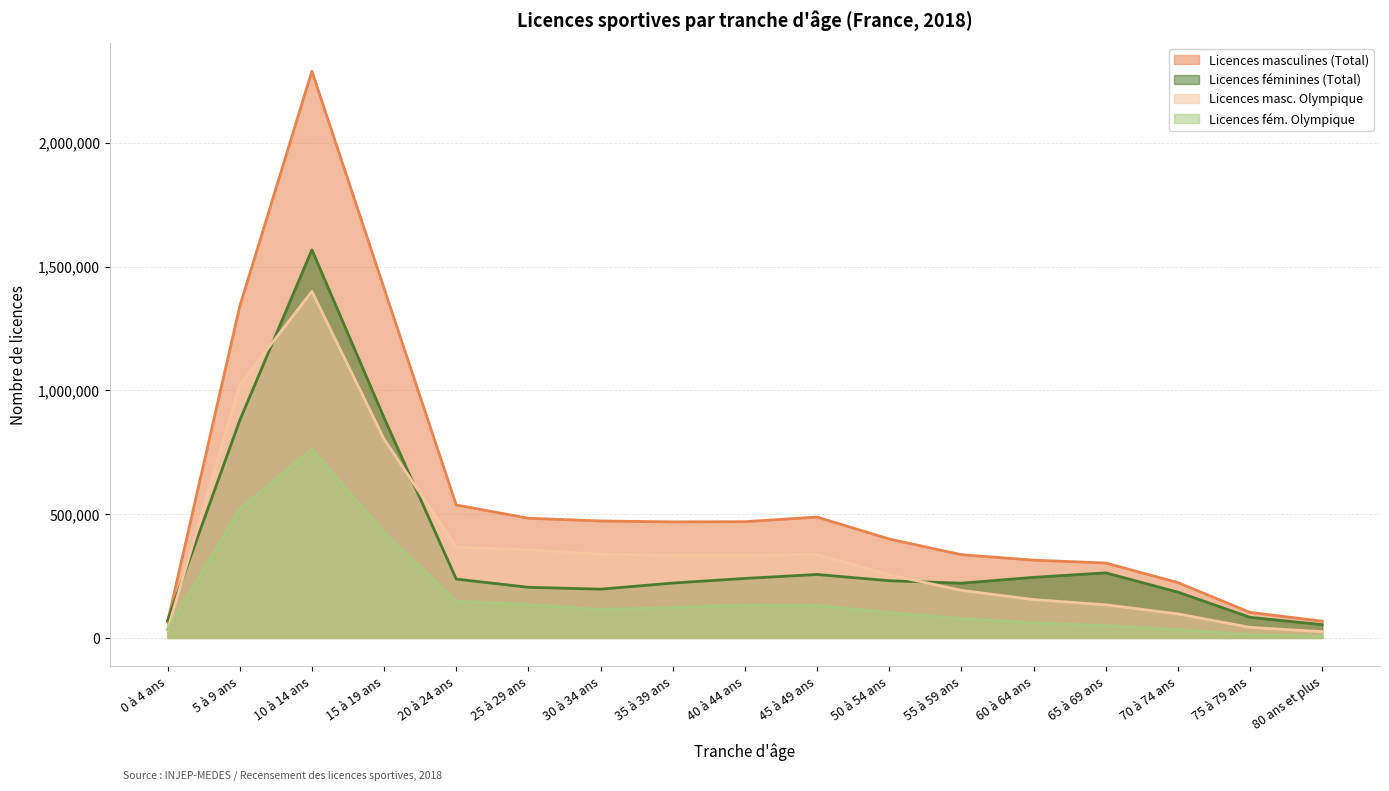

What is the minimum value for Licences masc. Olympique?

25382